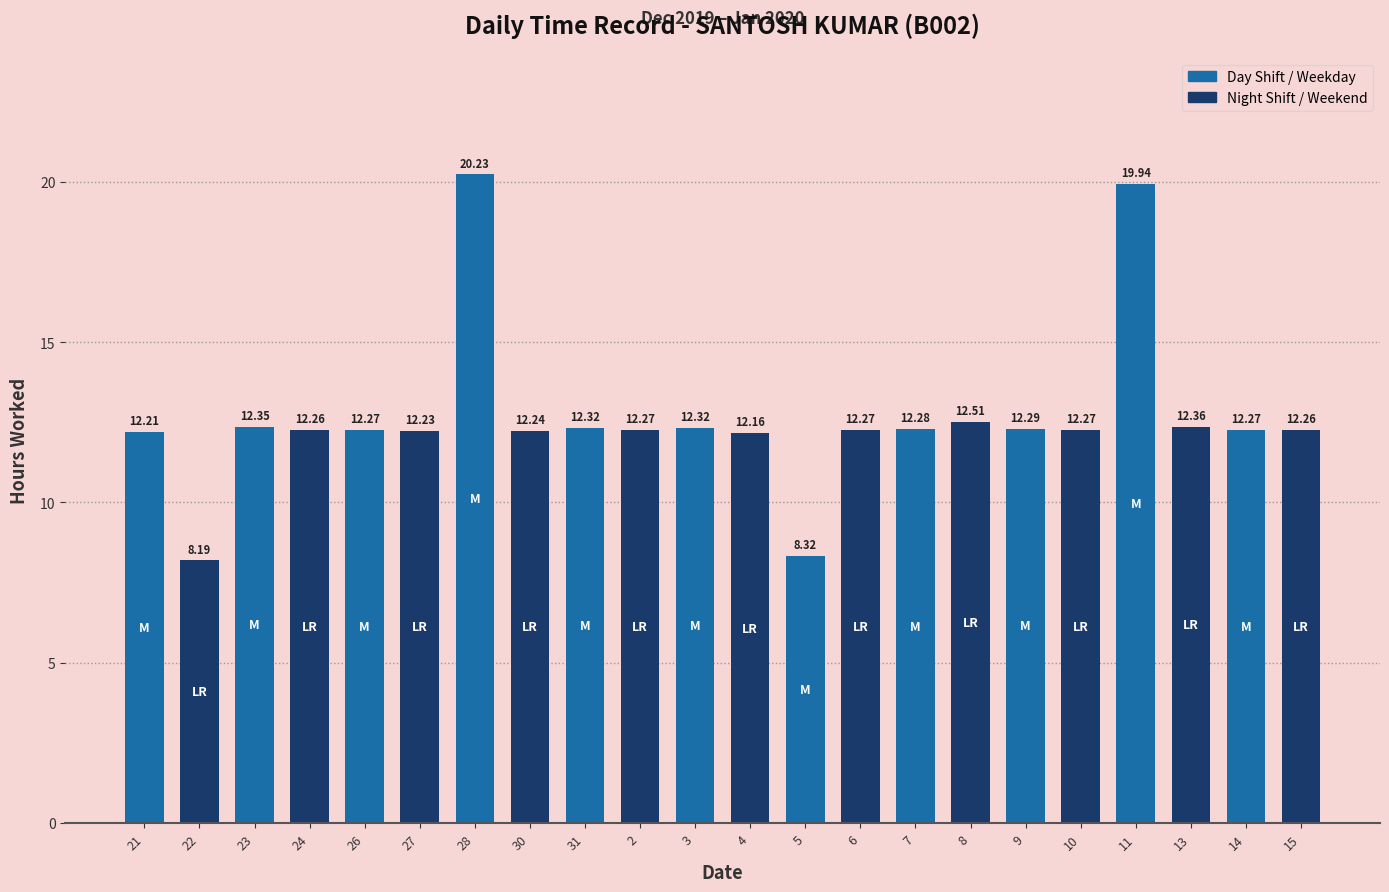

What is the label of the 10th bar from the right?

5